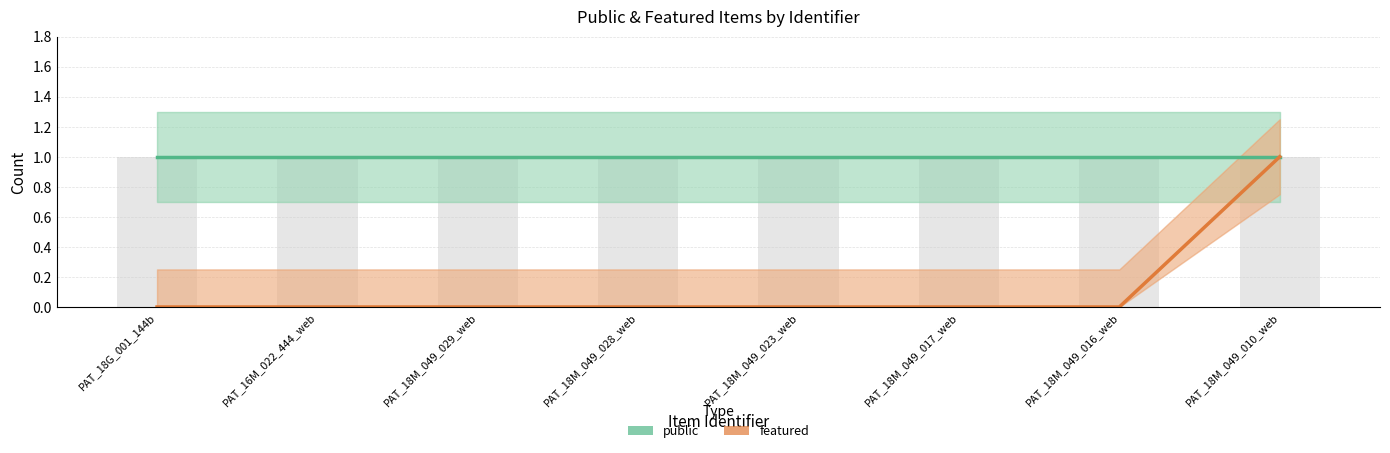

List the labels in order of public value, largest first.

PAT_18G_001_144b, PAT_16M_022_444_web, PAT_18M_049_029_web, PAT_18M_049_028_web, PAT_18M_049_023_web, PAT_18M_049_017_web, PAT_18M_049_016_web, PAT_18M_049_010_web